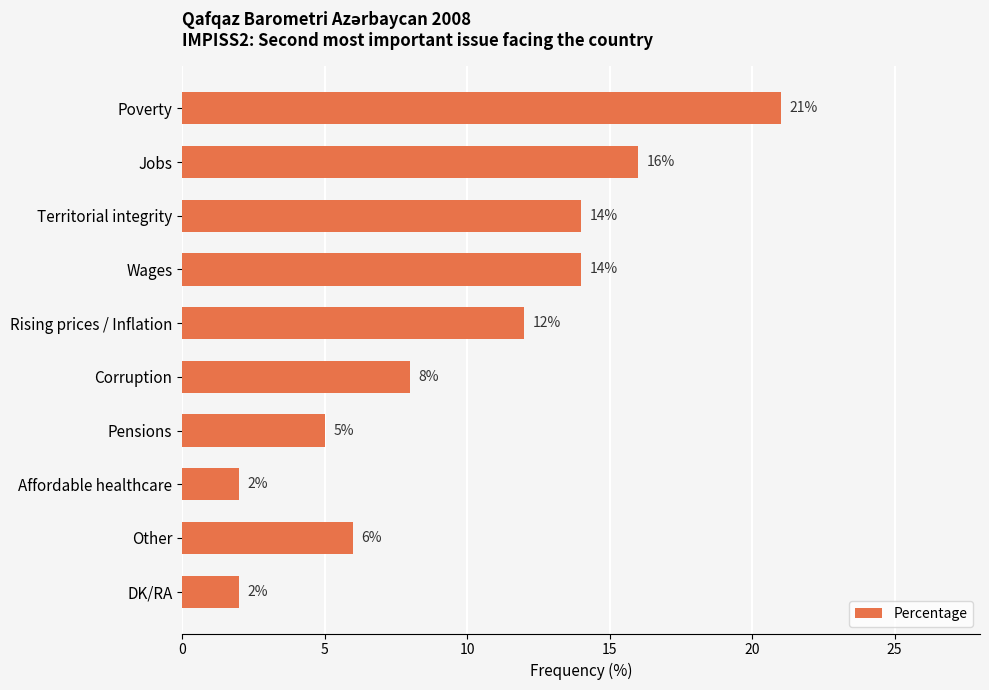

Count the number of data series in this chart.

1